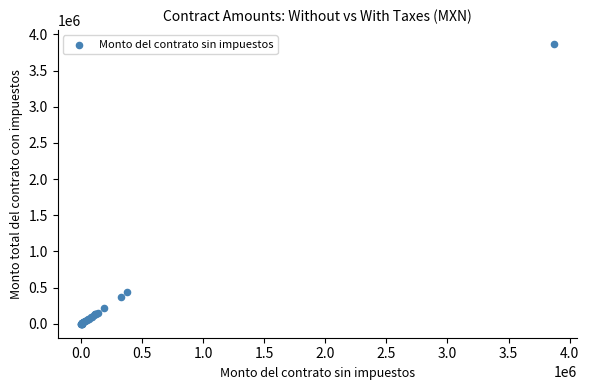

What Y value in the scatter plot is closest to 1935097?

433335.2